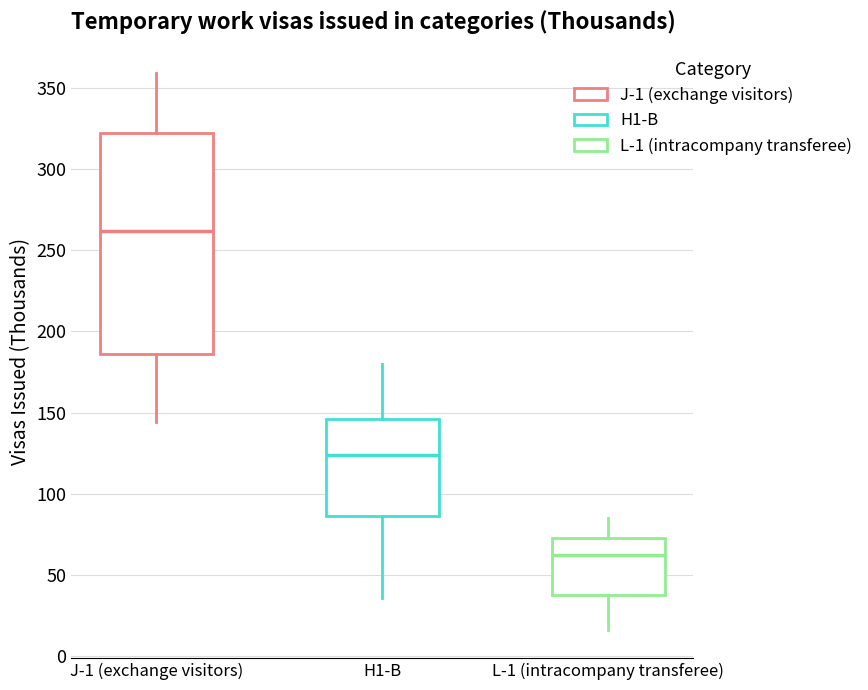

Which box has the lowest median line?

L-1 (intracompany transferee)